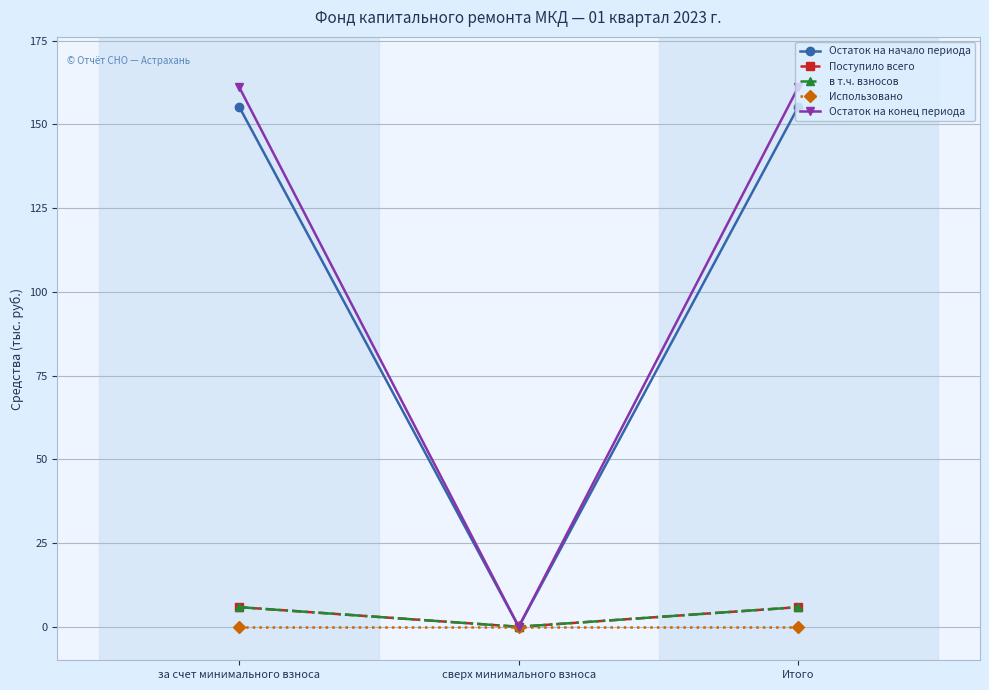

Reading left to right, transcribe all the data shown in this chart.

Остаток на начало периода: за счет минимального взноса=155.3	сверх минимального взноса=0.0	Итого=155.3
Поступило всего: за счет минимального взноса=5.9	сверх минимального взноса=0.0	Итого=5.9
в т.ч. взносов: за счет минимального взноса=5.9	сверх минимального взноса=0.0	Итого=5.9
Использовано: за счет минимального взноса=0.0	сверх минимального взноса=0.0	Итого=0.0
Остаток на конец периода: за счет минимального взноса=161.1	сверх минимального взноса=0.0	Итого=161.1